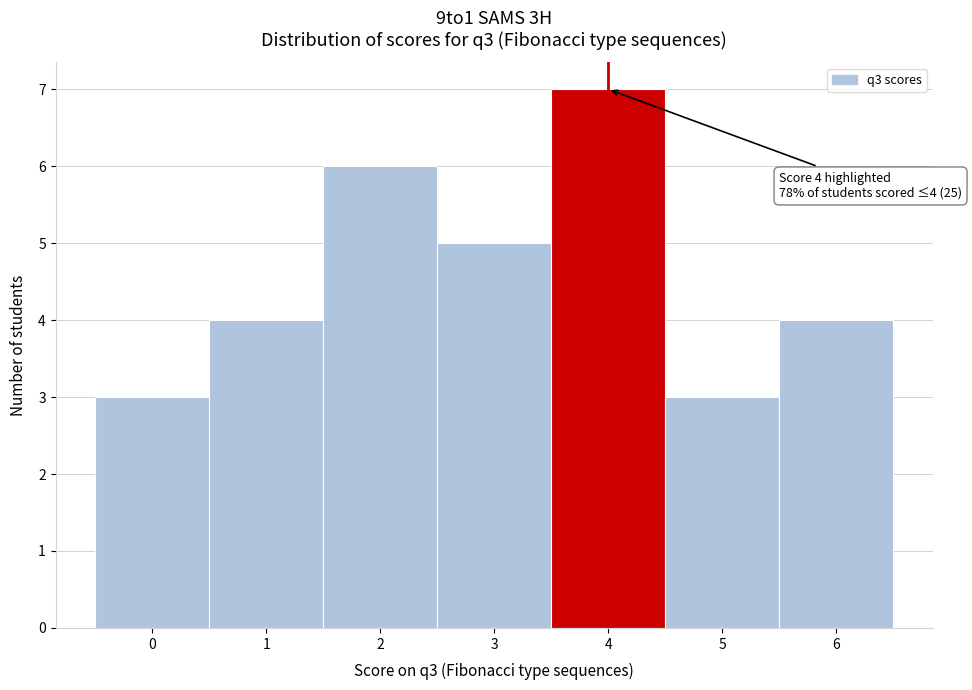

Which range on the x-axis has the tallest bar?

3.5 to 4.5